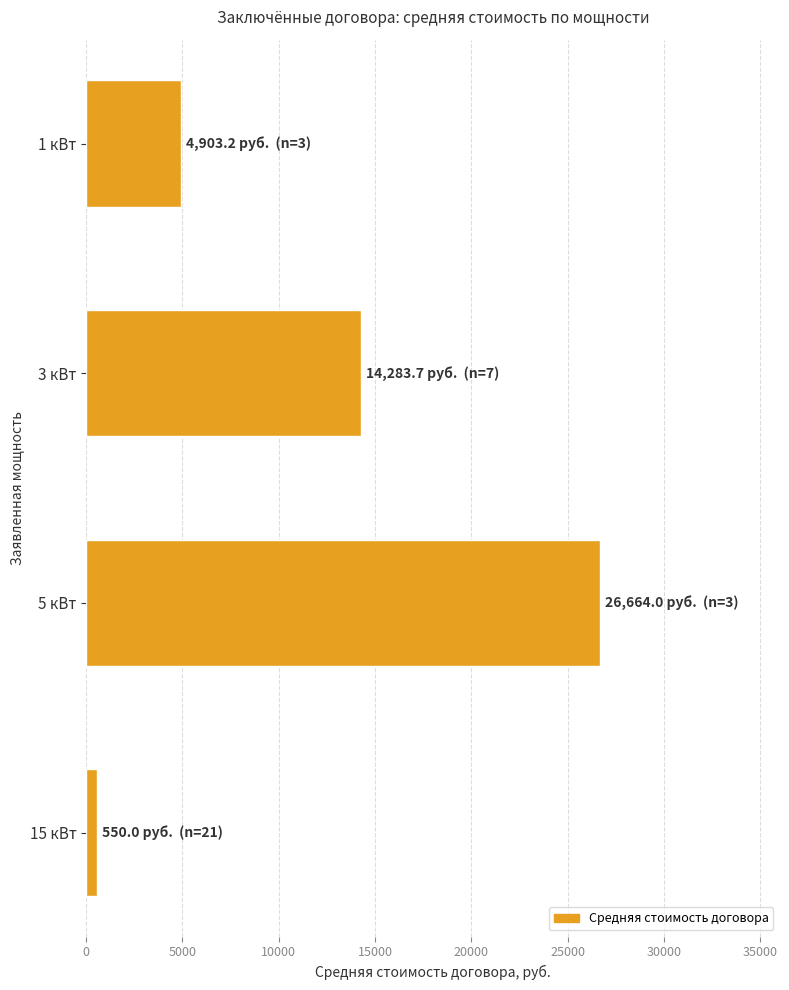

What is the sum of all values?

46400.9